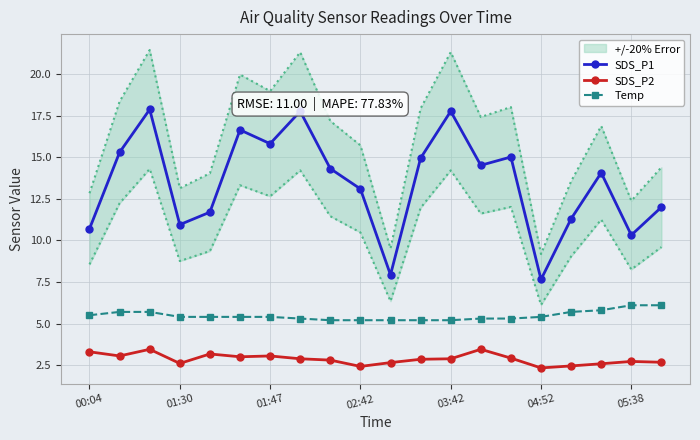

What is the value of the SDS_P1 point at the 5th from the left?

11.7